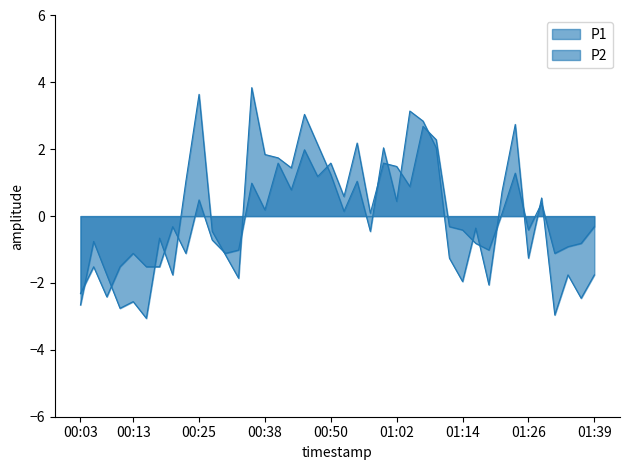

Which series changed the most between 00:40 and 00:52?

P1